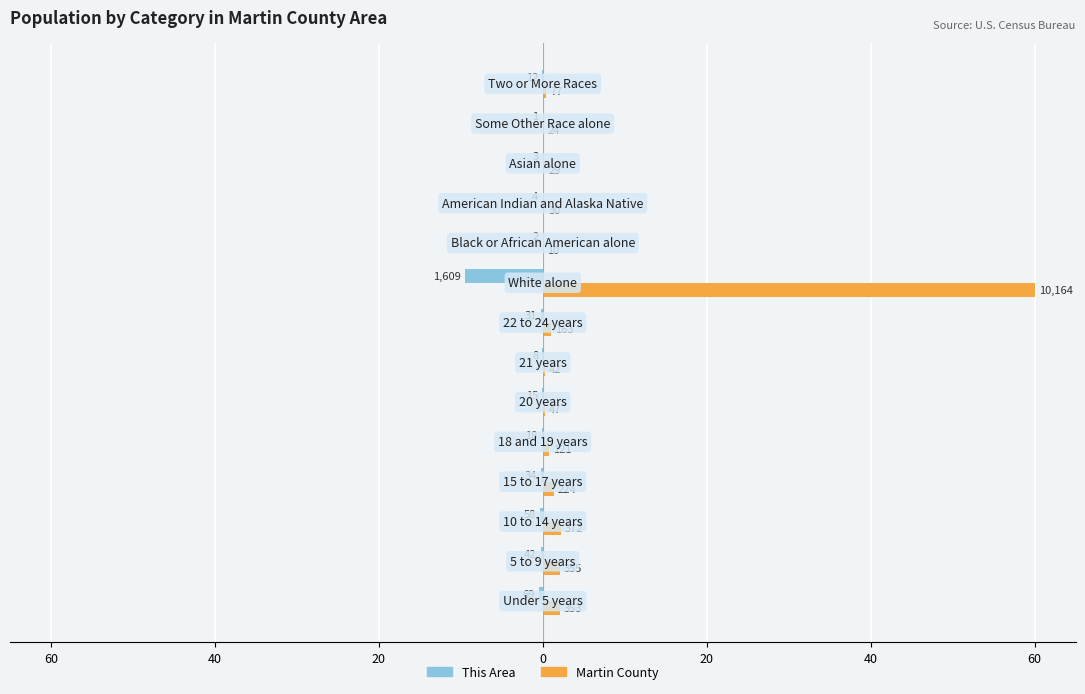

Where is Martin County nearest to the value 30?

20